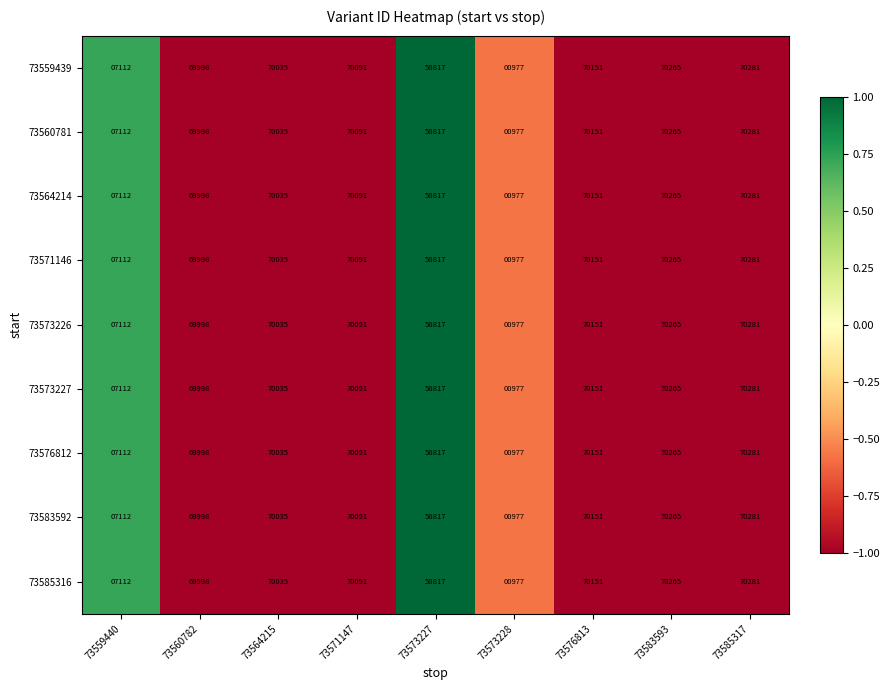

Rank the categories by 73573226 value from lowest to highest.

73573228, 73559440, 73573227, 73560782, 73564215, 73571147, 73576813, 73583593, 73585317